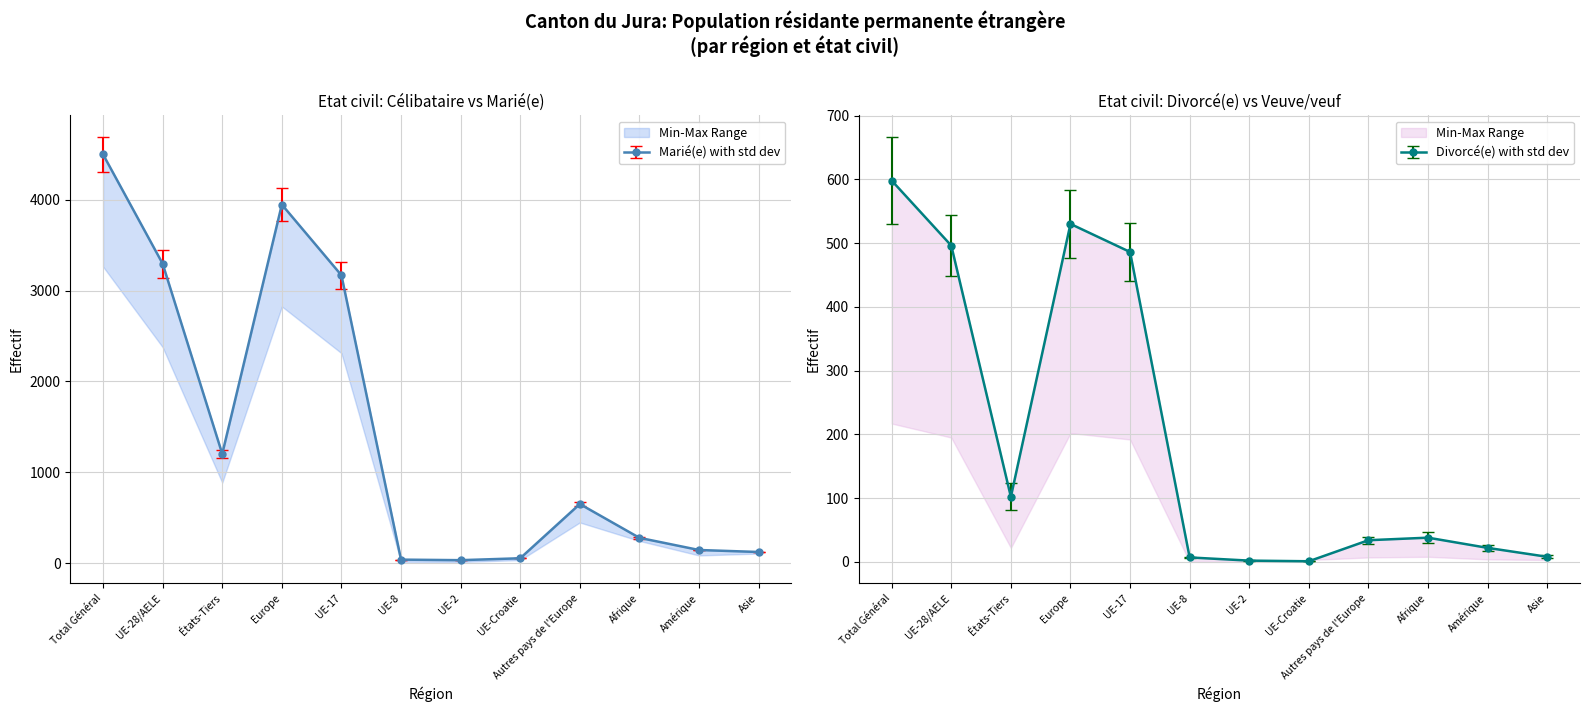

List the labels in order of Célibataire value, largest first.

Total Général, Europe, UE-28/AELE, UE-17, États-Tiers, Autres pays de l'Europe, Afrique, Amérique, Asie, UE-Croatie, UE-8, UE-2